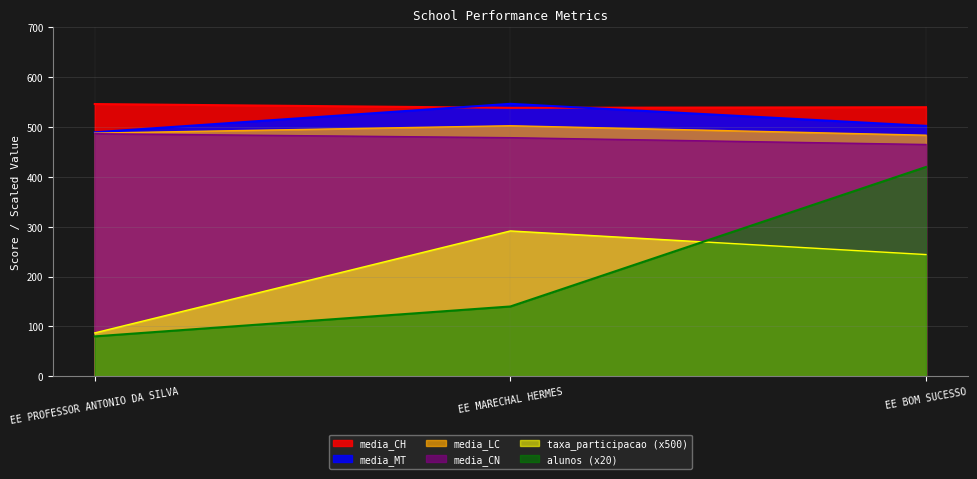

Is it true that taxa_participacao equals 49.1 at EE PROFESSOR ANTONIO DA SILVA?

False